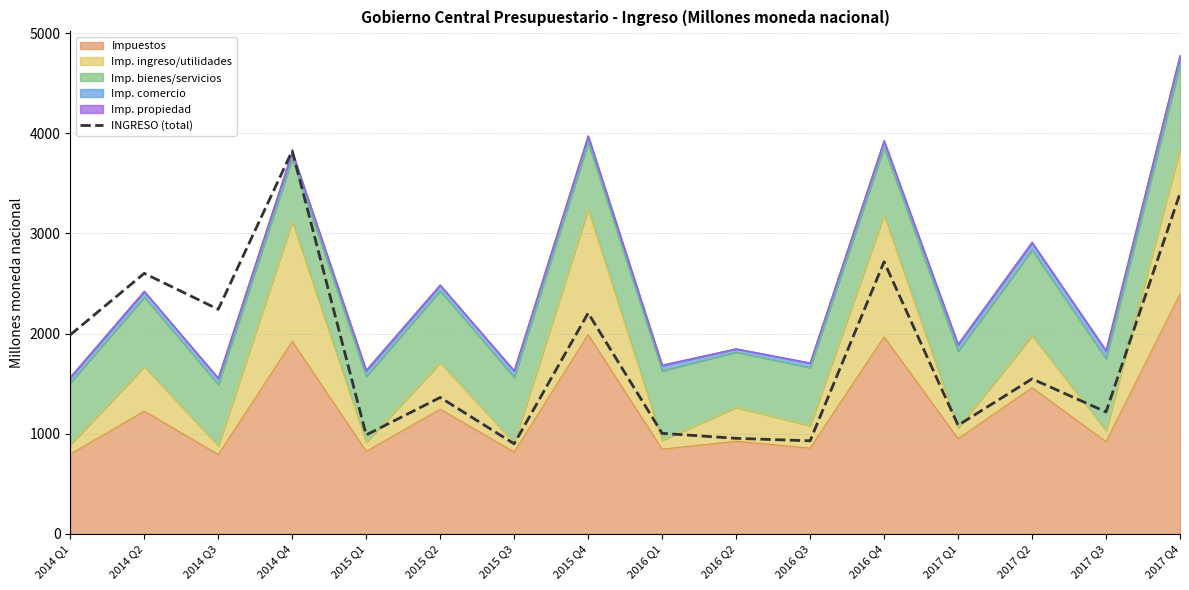

Does the chart display data point markers on the line(s)?

No